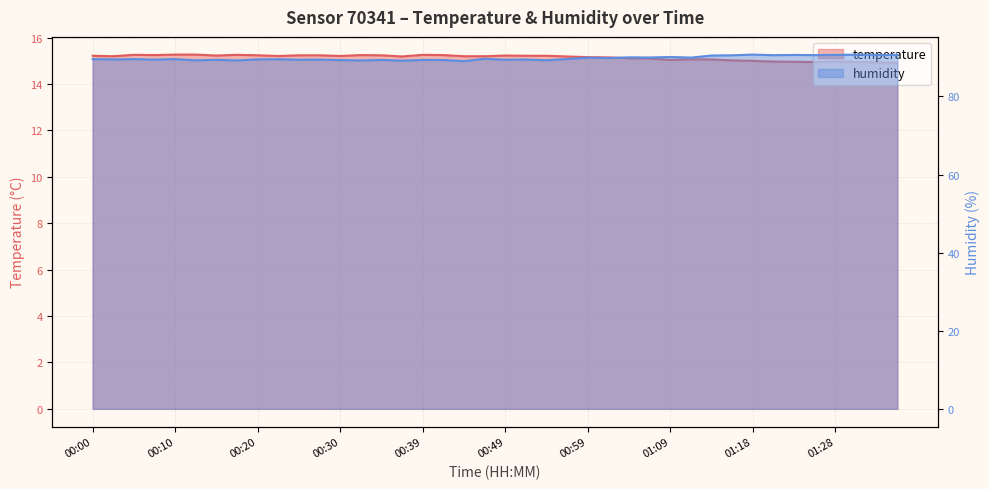

What is the smallest value displayed?

14.9